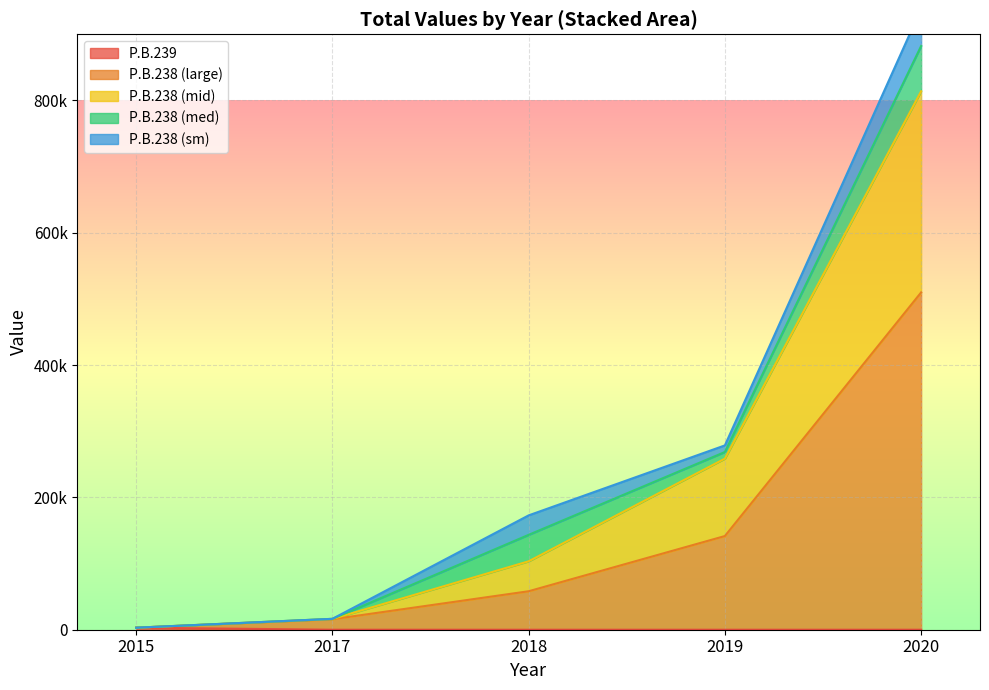

True or false: 2017 and 2018 cross at least once.

False